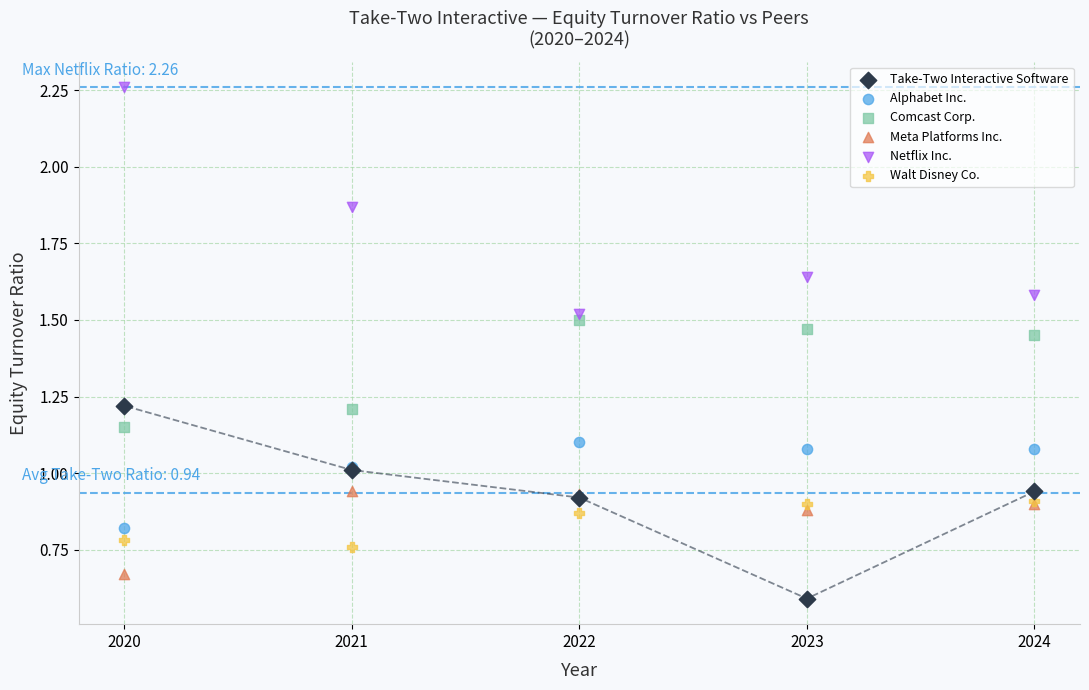

In the Take-Two Interactive Software series, what Y value is closest to 0?

0.6